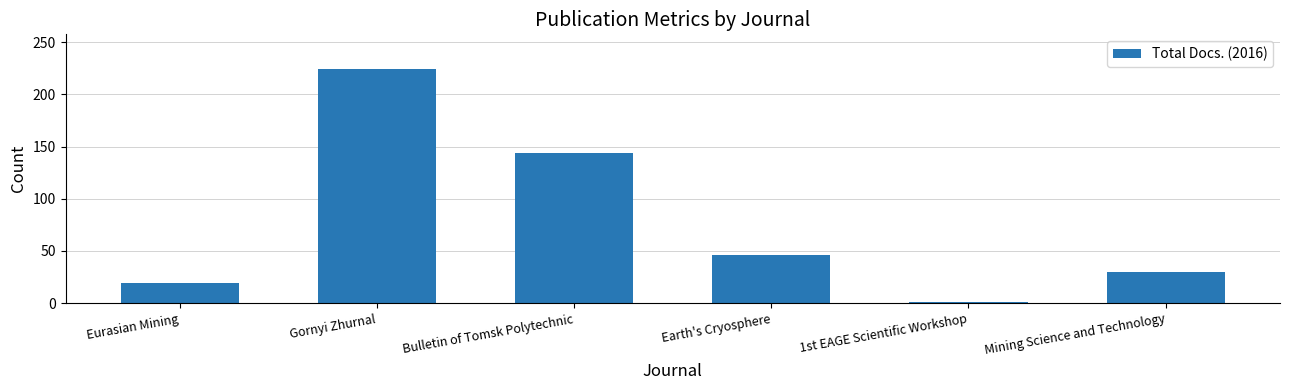

Between Bulletin of Tomsk Polytechnic and Mining Science and Technology, which is larger?

Bulletin of Tomsk Polytechnic